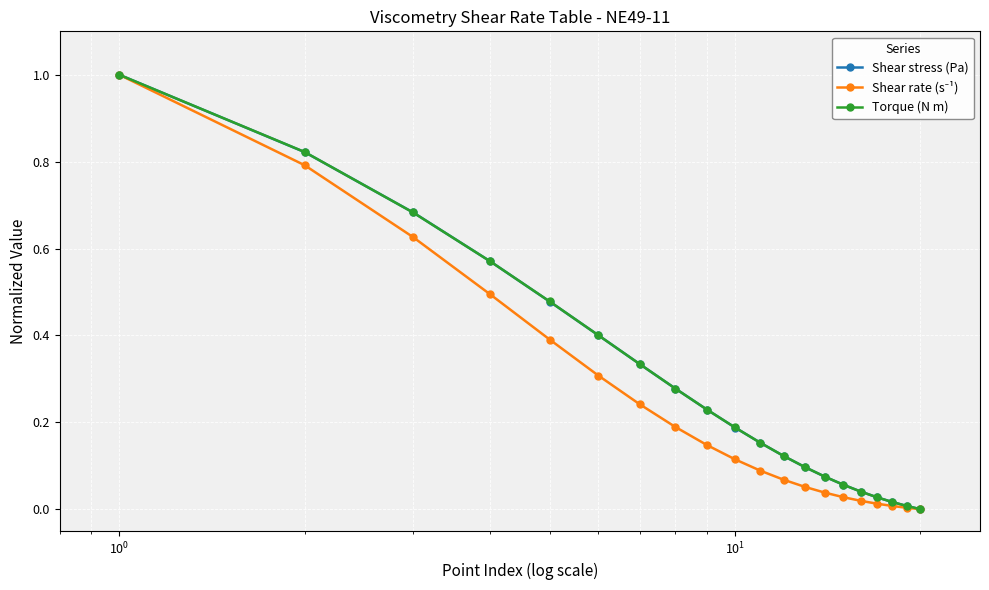

What is the maximum value for Torque (N m)?

1.0